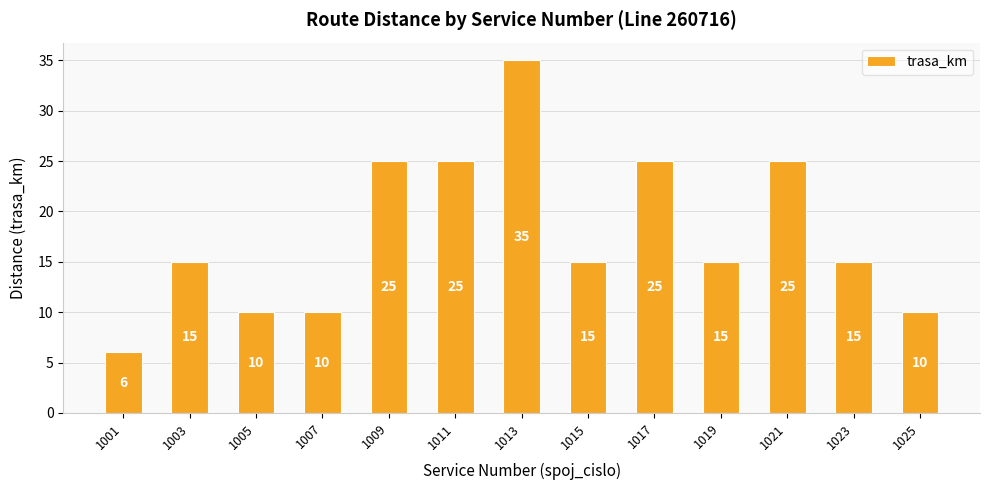

What is the approximate value at 1015, to the nearest 10?

20